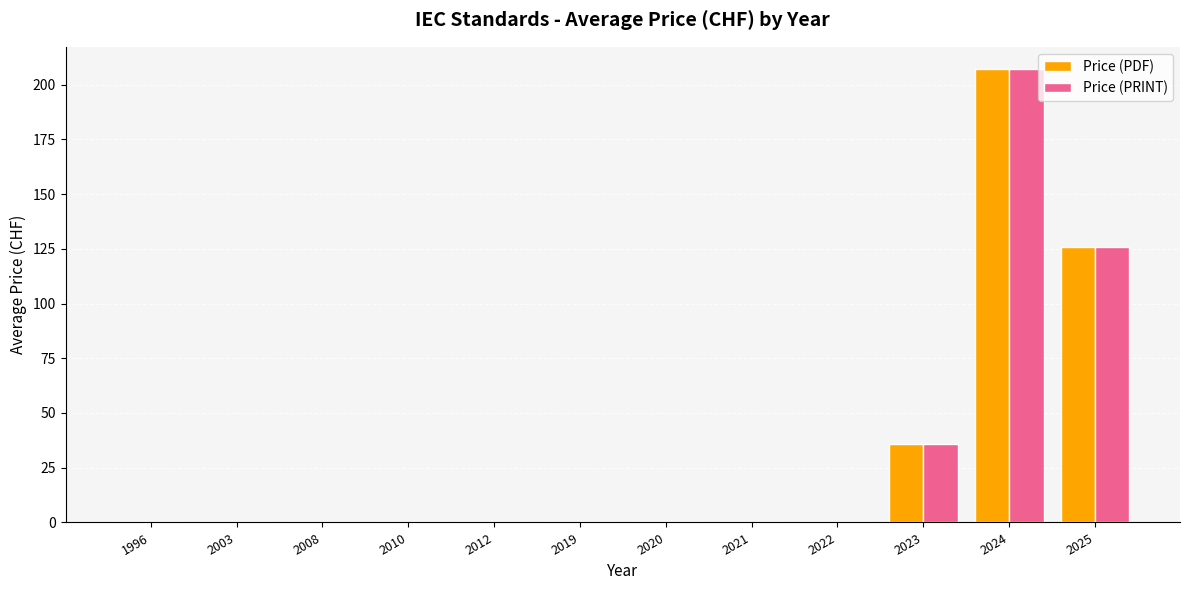

What is the highest value of the Price (PDF) series?

206.9